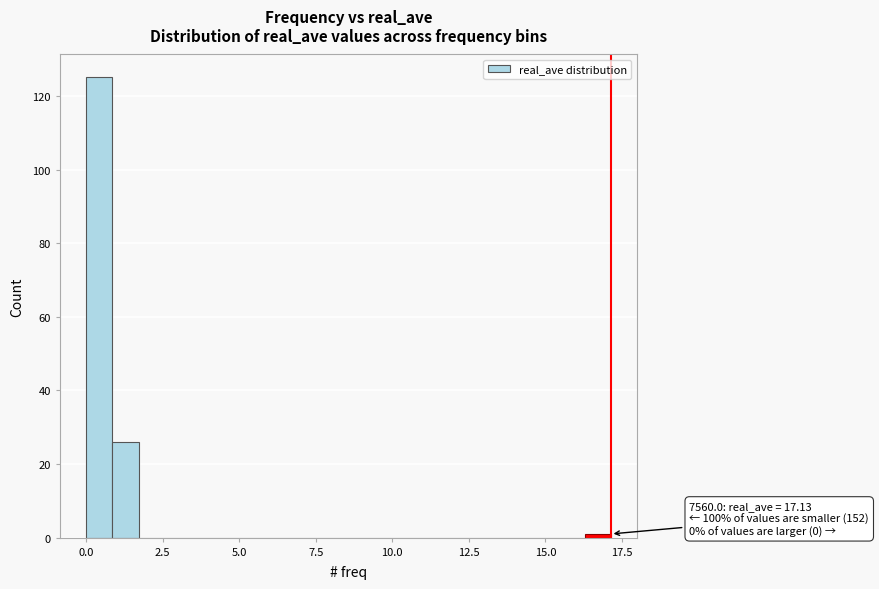

Read against the x-axis, roughly where is the centre of the tallest bar?

0.5